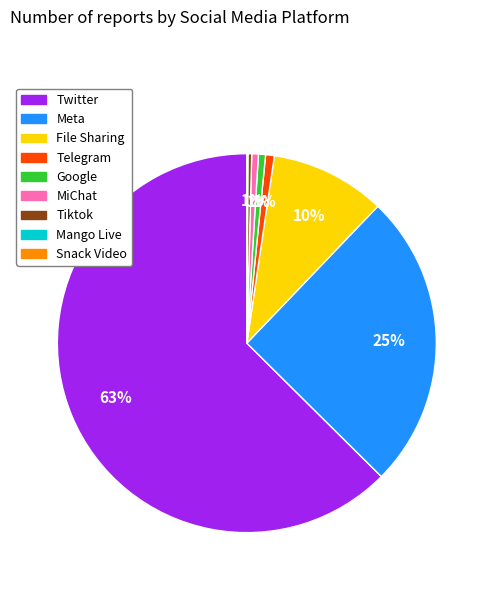

What is the majority slice?

Twitter